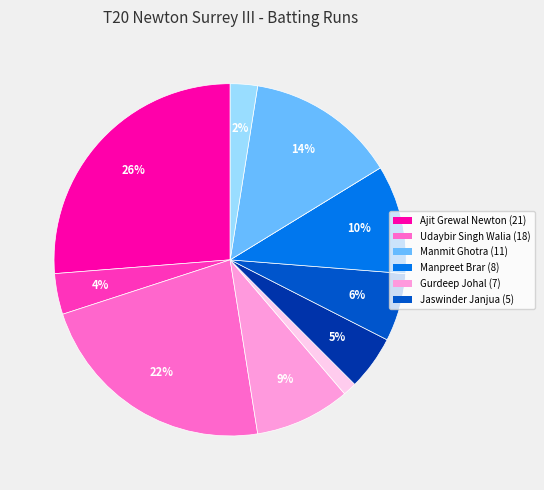

Is there any slice that represents more than half of the pie?

No